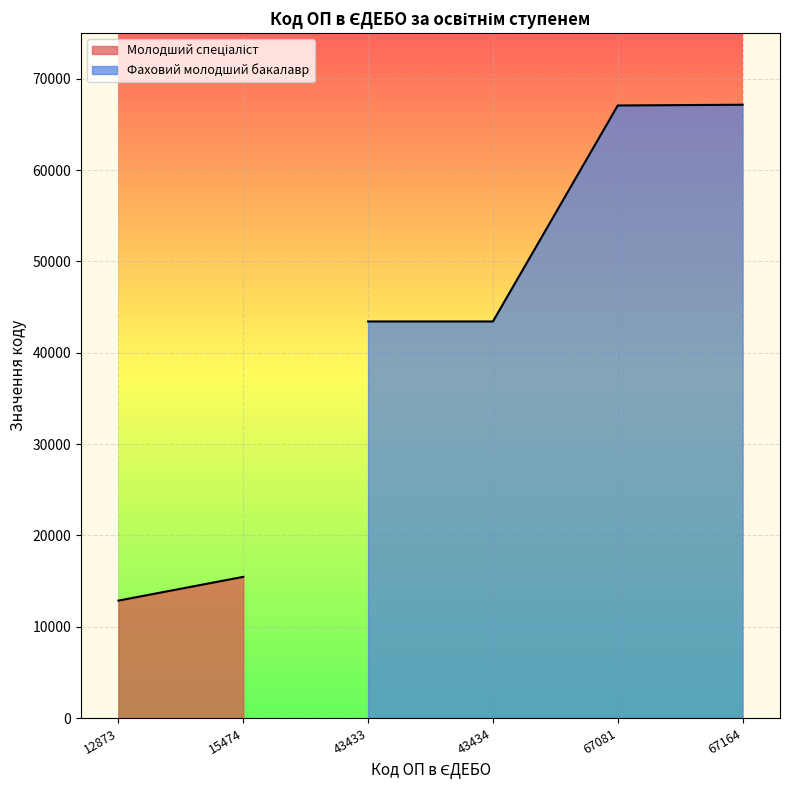

The Фаховий молодший бакалавр series shows 97852 at 67164. True or false?

False